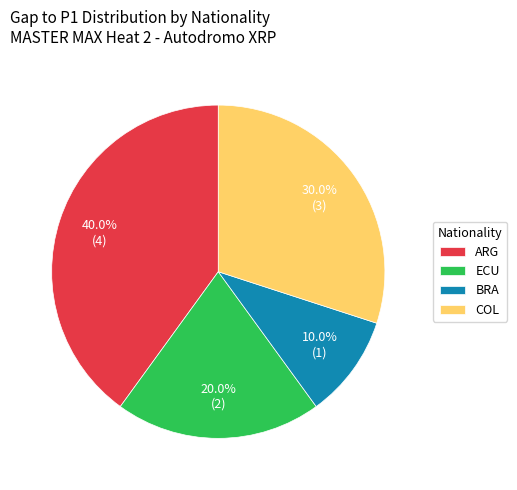

Does BRA represent more than half of the total?

No